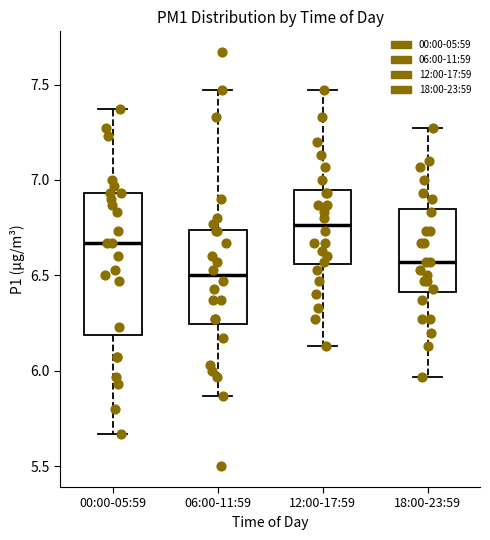

Reading left to right, read every box against the y-axis: the position of its median line, the range the box covers, and the ends of its whiskers. The values are not printed on the chart, so give them approximately, as read against the axis.

00:00-05:59: median 6.65, box 6.20 to 6.95, whiskers 5.65 to 7.35
06:00-11:59: median 6.50, box 6.25 to 6.75, whiskers 5.85 to 7.45
12:00-17:59: median 6.75, box 6.55 to 6.95, whiskers 6.15 to 7.45
18:00-23:59: median 6.55, box 6.40 to 6.85, whiskers 5.95 to 7.25